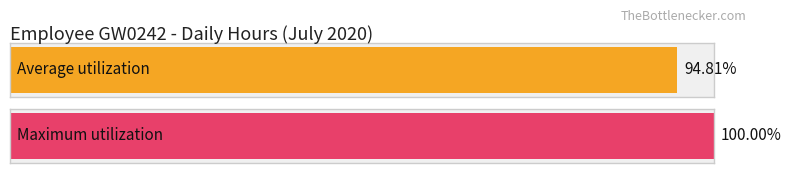

How many series are shown in this chart?

2